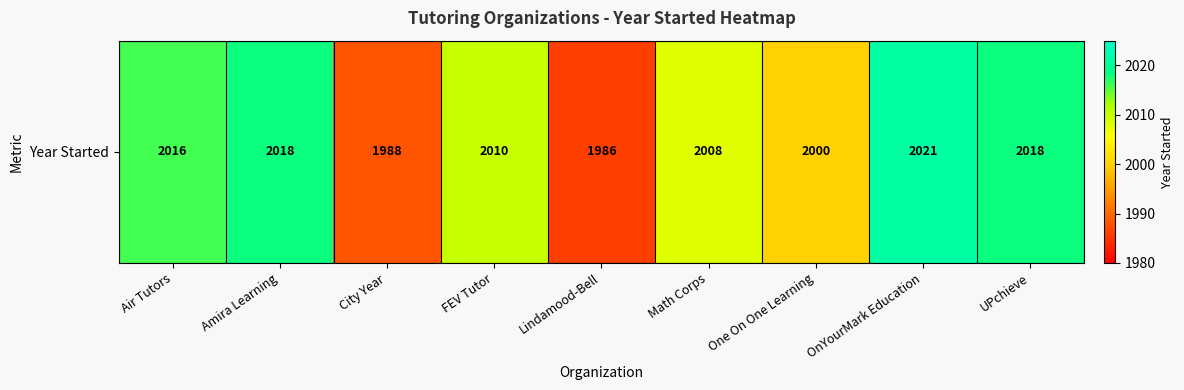

What is the difference between the second highest and minimum values?

32